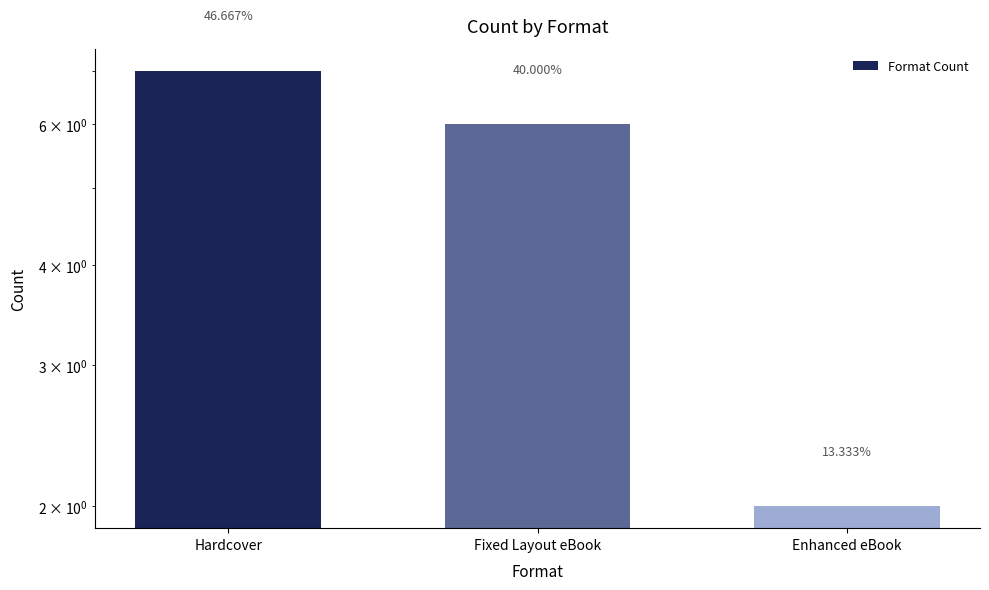

What is the minimum value shown in the chart?

2